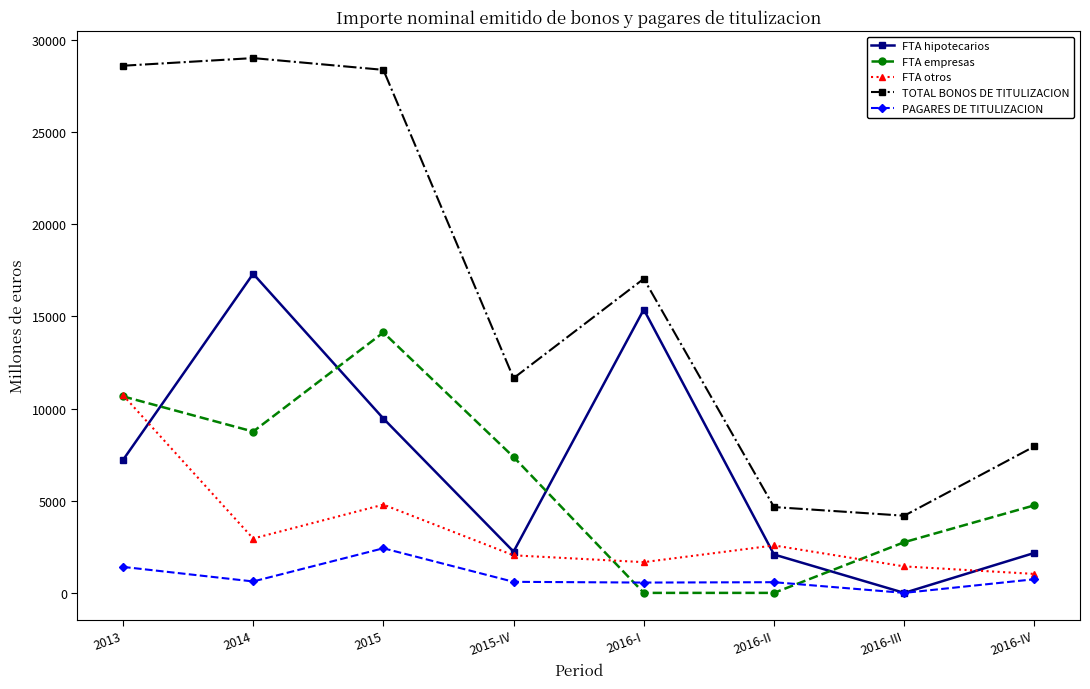

What is the label of the 2nd point from the left?

2014